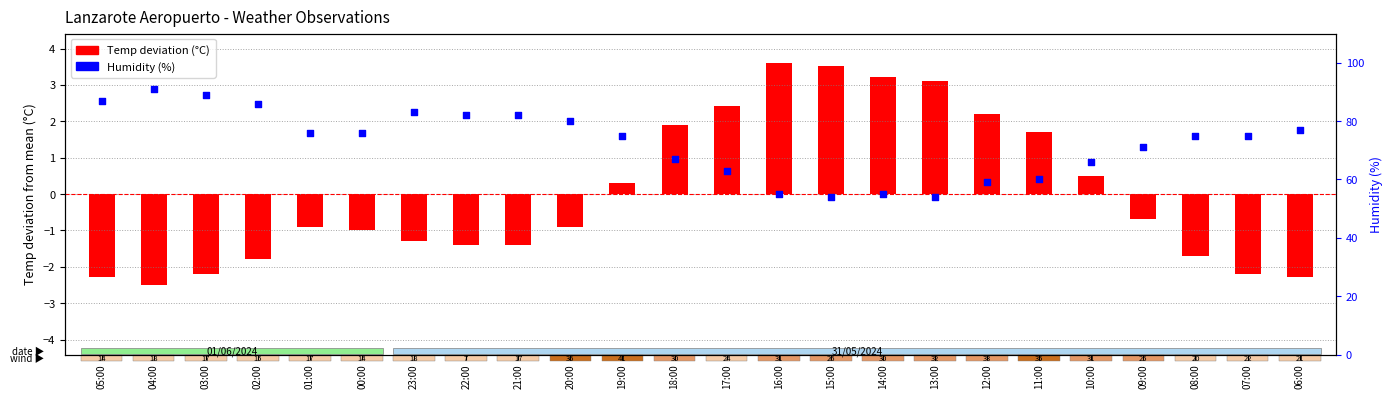

Which series contains the highest Y value?

Humidity (%)